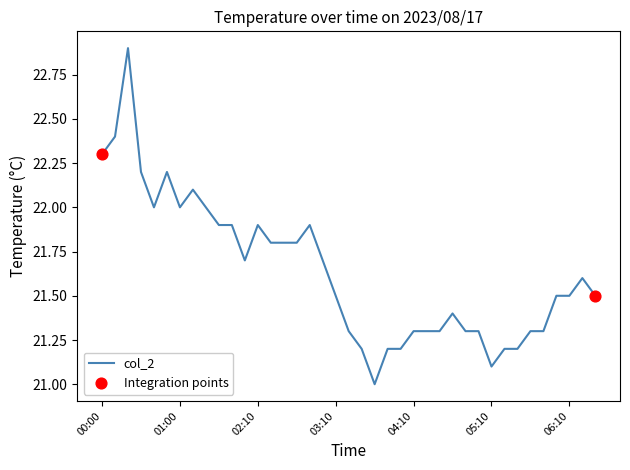

What is the smallest value displayed?

21.0